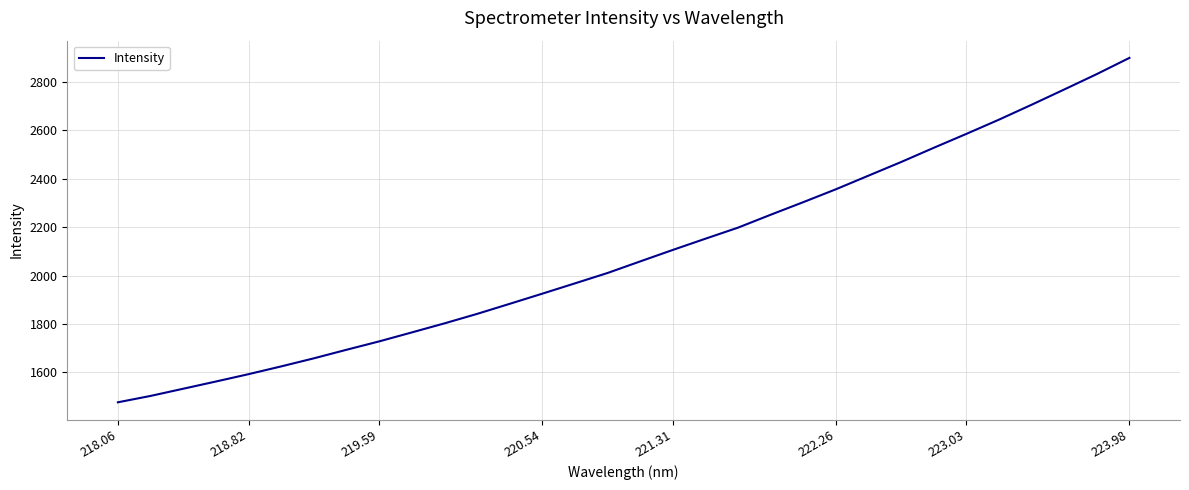

What is the greatest value displayed?

2899.6